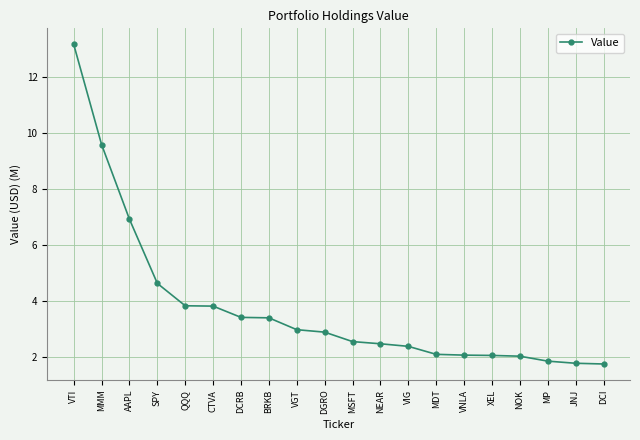

True or false: the data shows 3.1 at DCI.

False